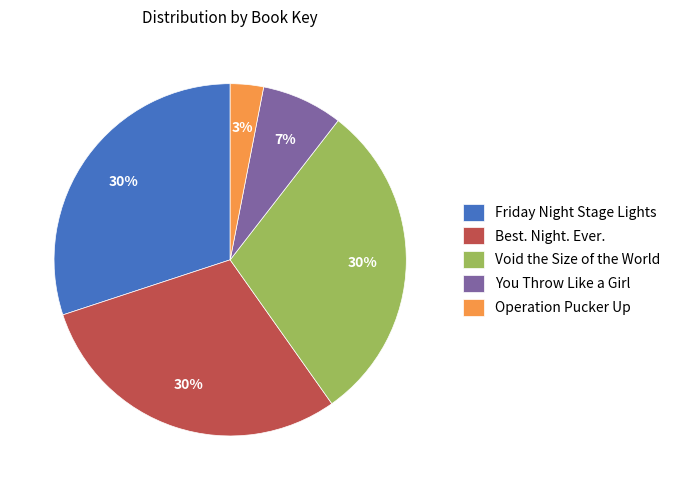

What percentage is the Best. Night. Ever. slice, to the nearest percent?

30%